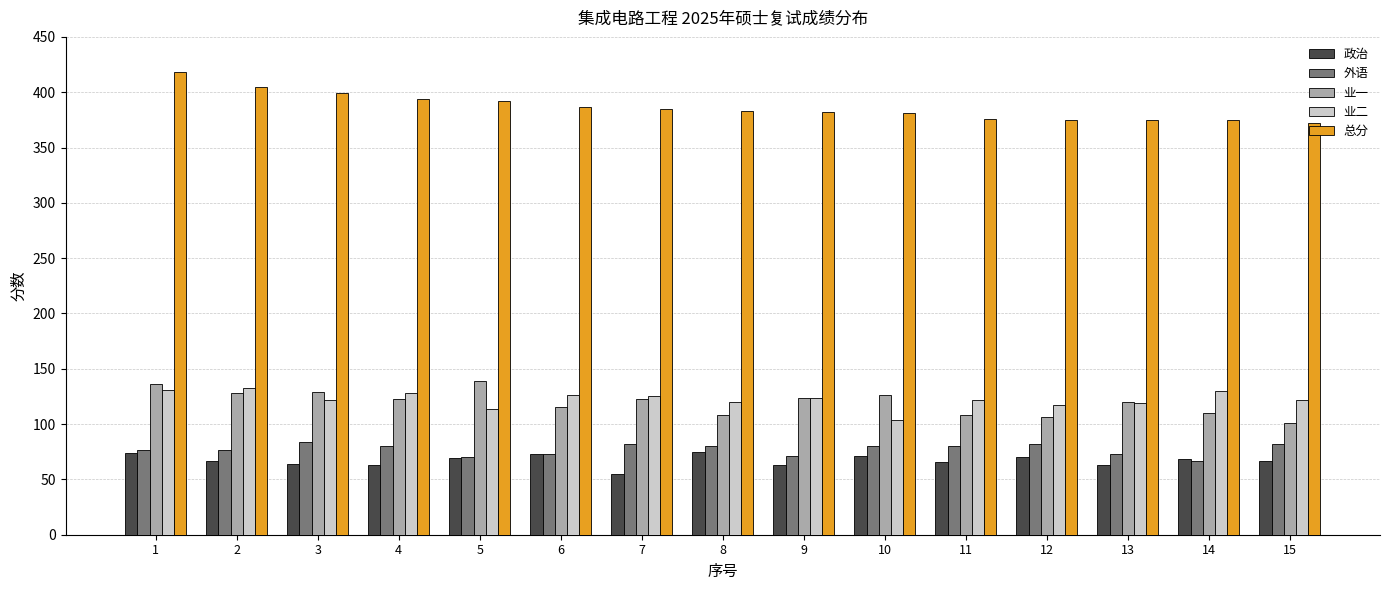

At which label does 业二 first exceed 122?

1